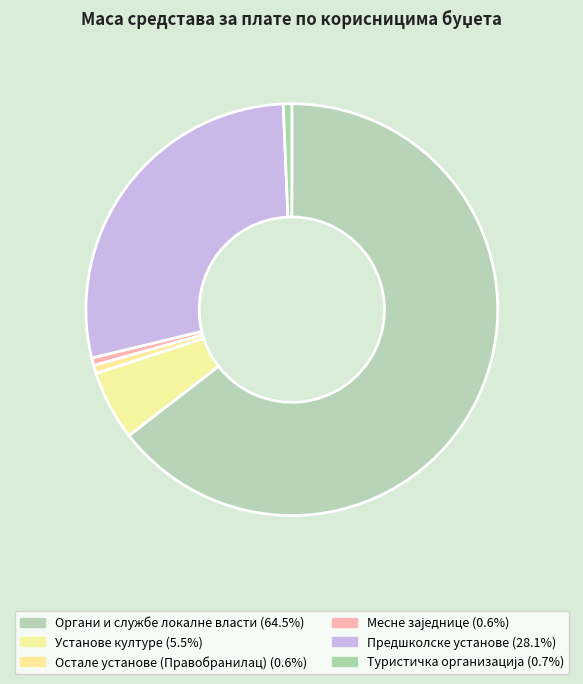

How many segments does this pie chart have?

6